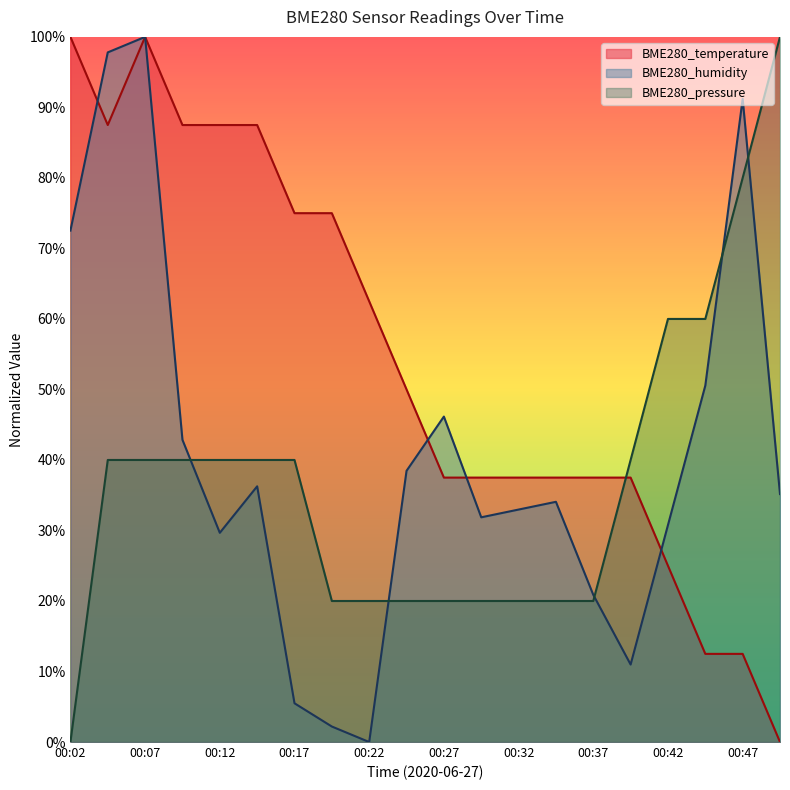

After their last crossing, which series has the higher values: BME280_pressure or BME280_humidity?

BME280_pressure